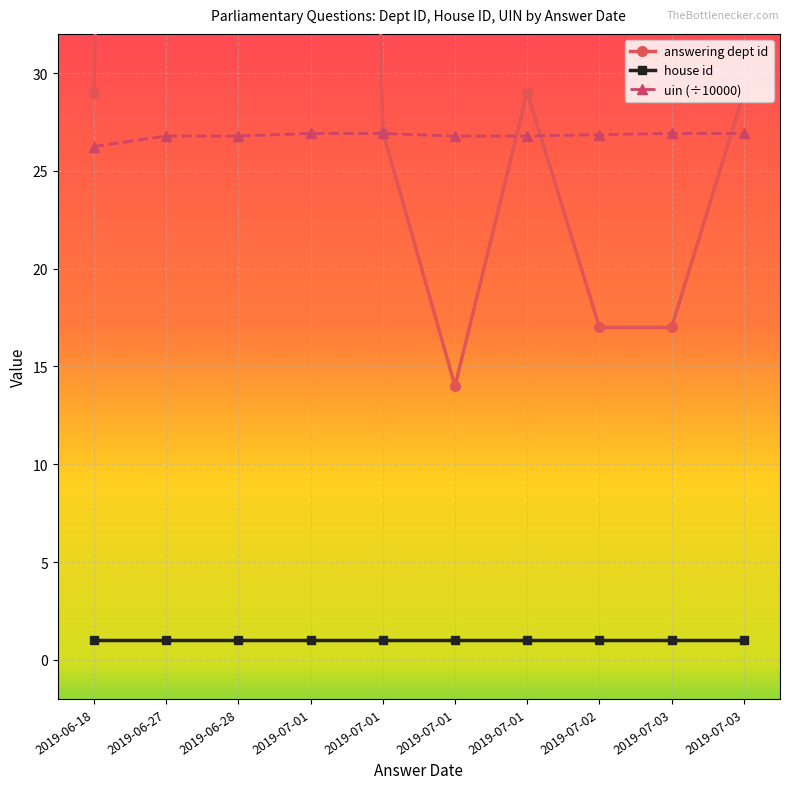

Is the value of answering dept id at 2019-07-03 greater than the value of house id at 2019-06-27?

Yes